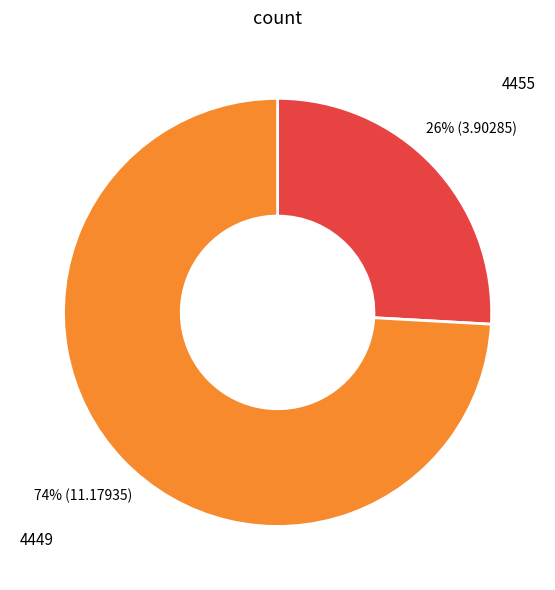

How many segments does this pie chart have?

2